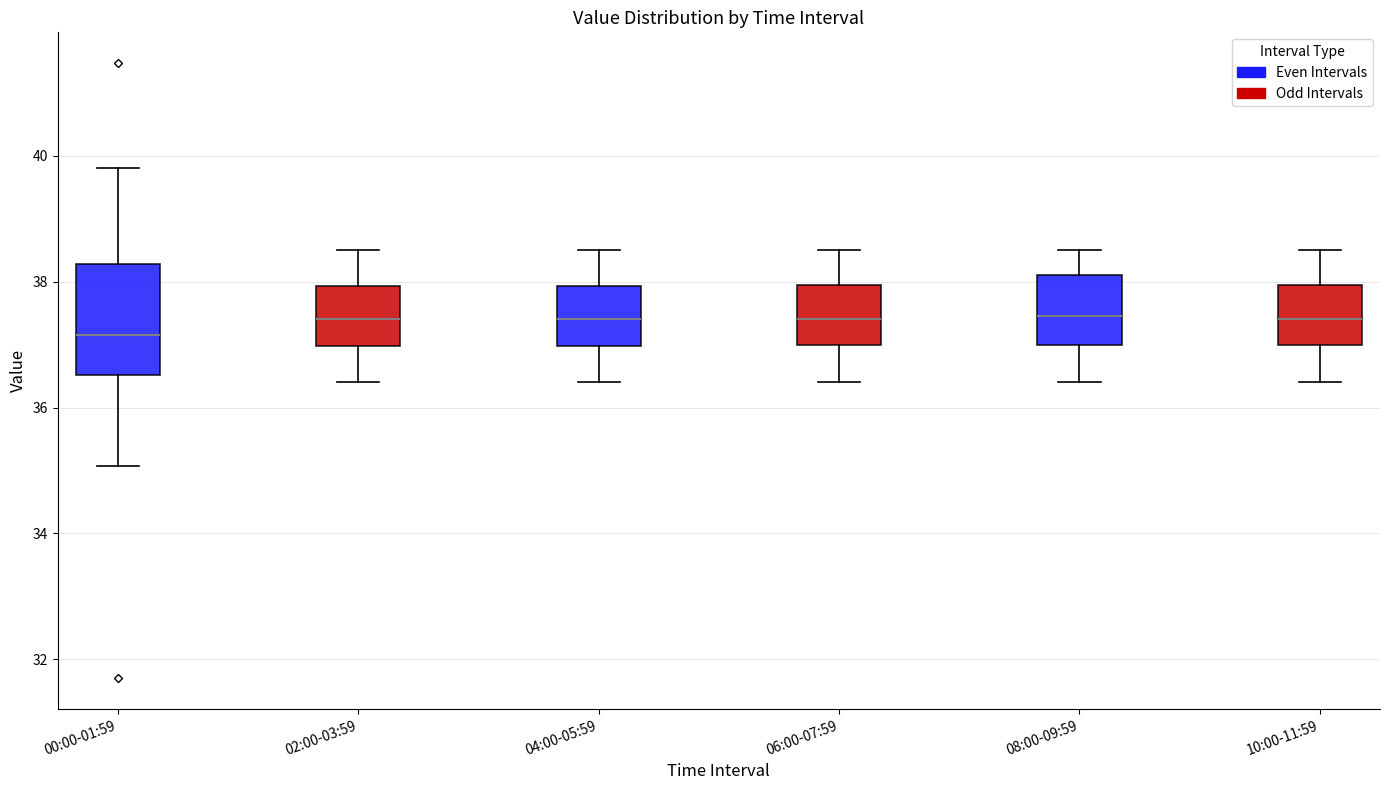

Which box's median line is the lowest?

00:00-01:59